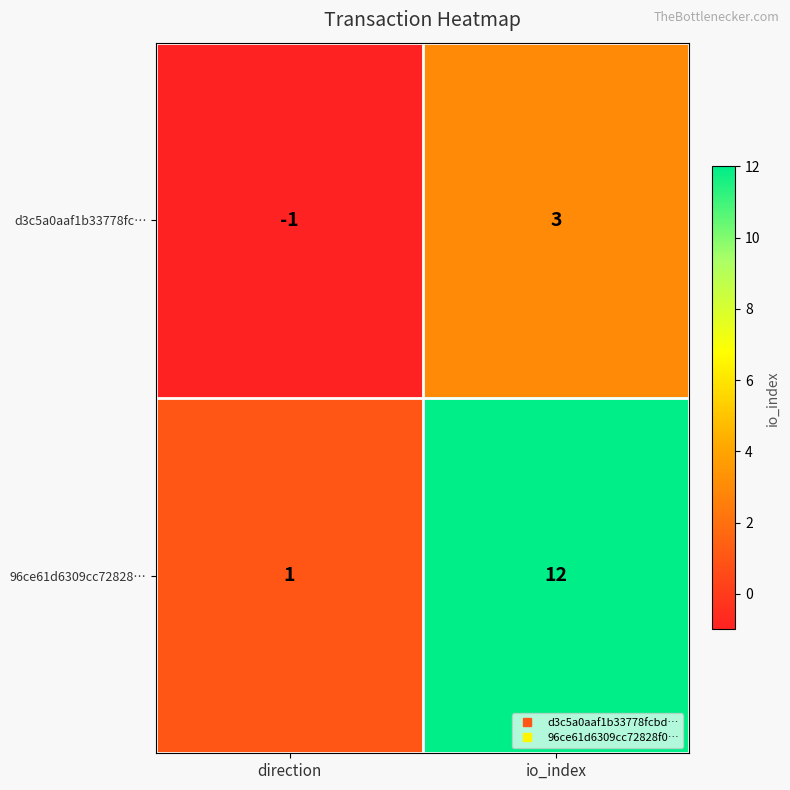

Between direction and io_index, which series saw the biggest shift?

96ce61d6309cc72828…